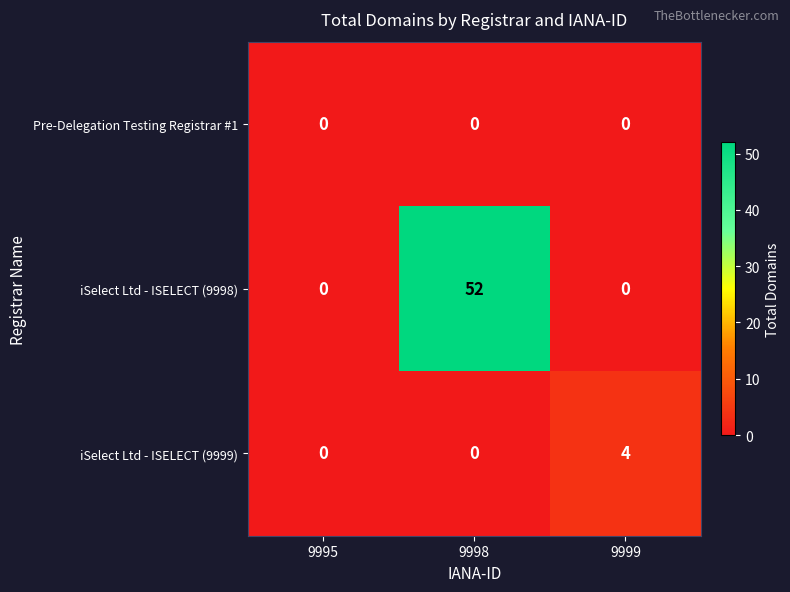

Which label corresponds to the largest value in the chart?

9998